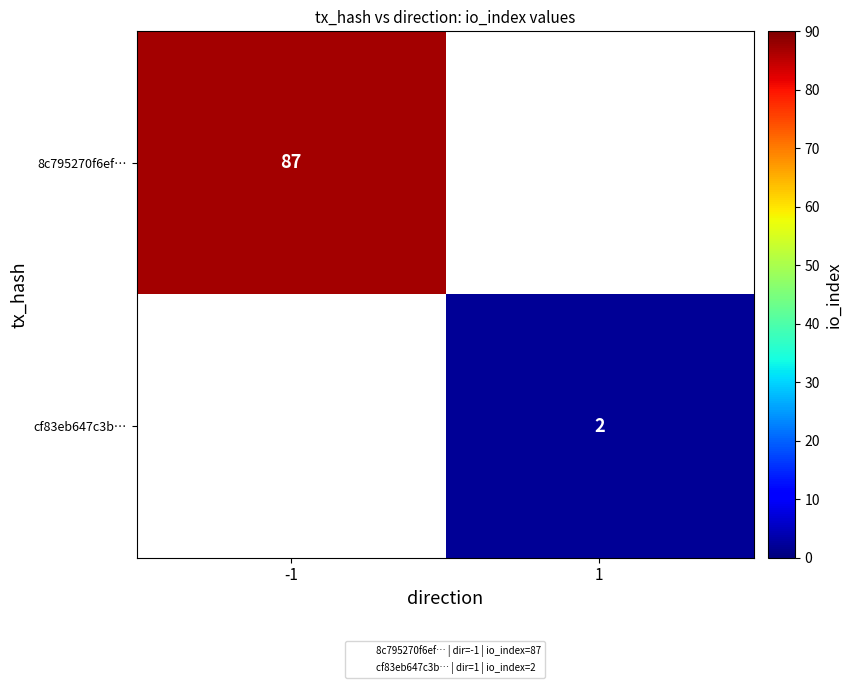

At which category does the chart reach its minimum across all series?

1